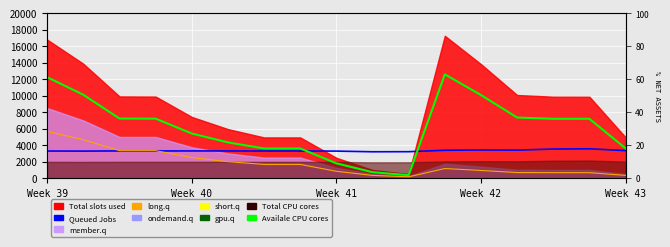

What is the difference between the maximum and minimum values in the long.q series?

5500.0